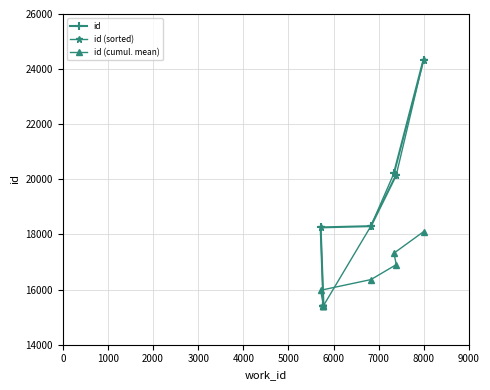

What is the difference between the maximum and minimum values in the id (cumul. mean) series?

2704